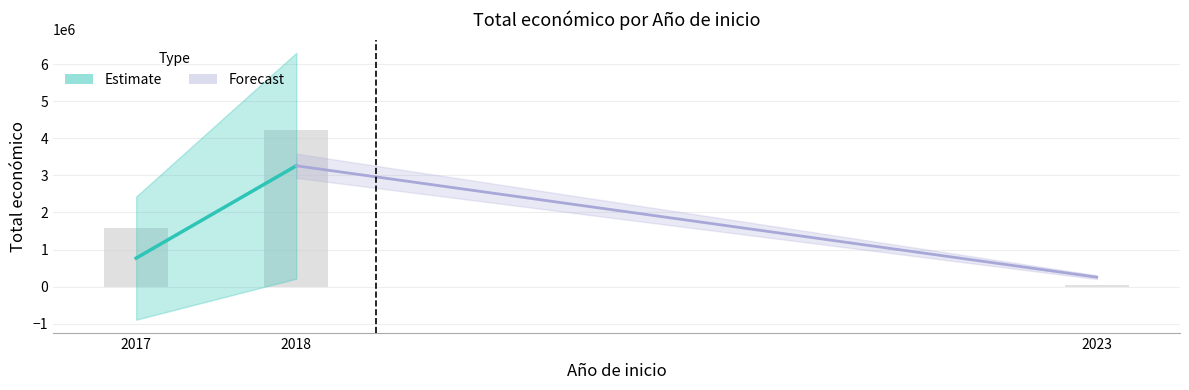

Rank the categories by value from lowest to highest.

2023, 2017, 2018